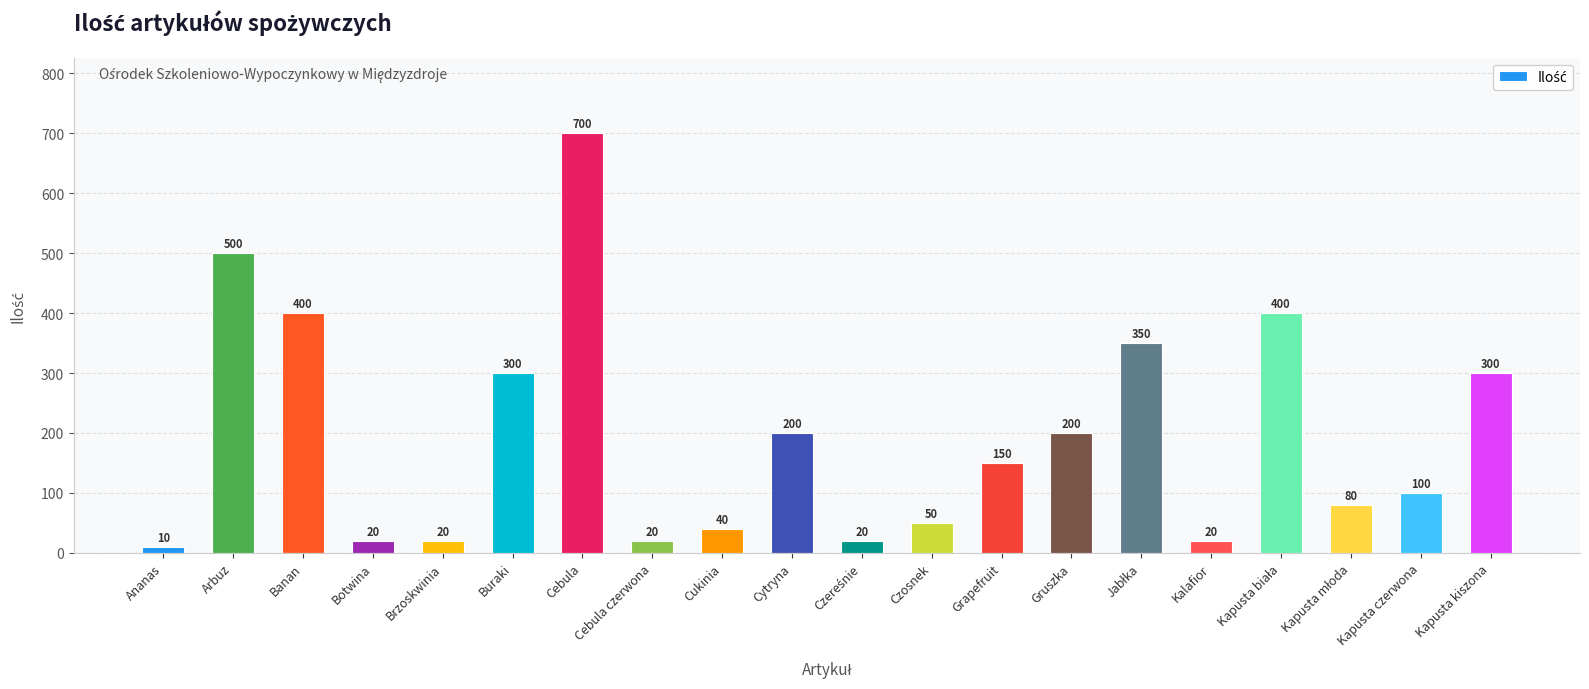

What is the change in value from Gruszka to Kapusta czerwona?

-100